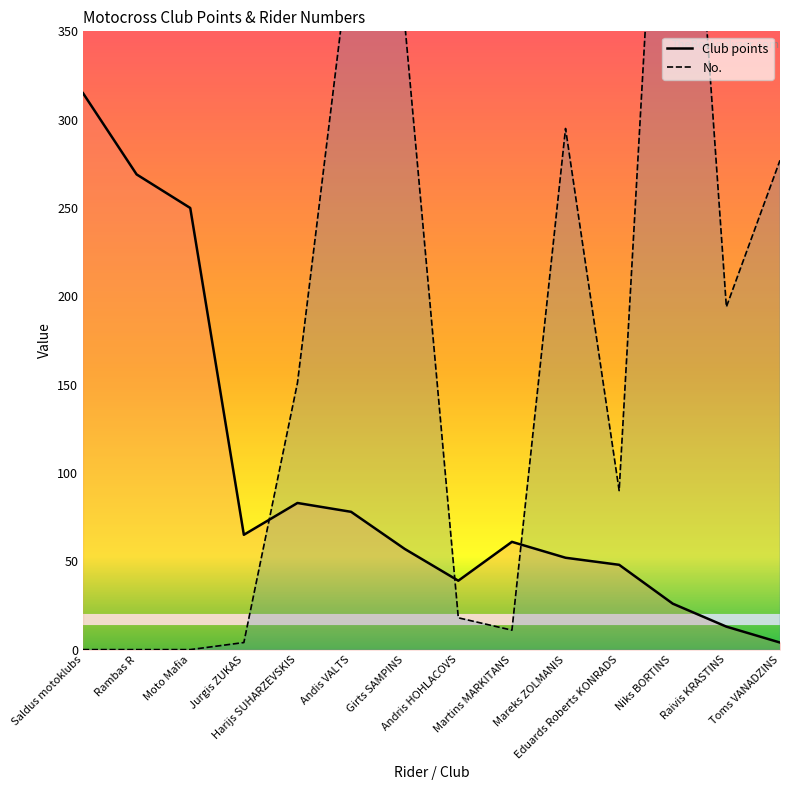

Reading left to right, extract all data points from this chart.

Club points: Saldus motoklubs=315	Rambas R=269	Moto Mafia=250	Jurgis ZUKAS=65	Harijs SUHARZEVSKIS=83	Andis VALTS=78	Girts SAMPINS=57	Andris HOHLACOVS=39	Martins MARKITANS=61	Mareks ZOLMANIS=52	Eduards Roberts KONRADS=48	Niks BORTINS=26	Raivis KRASTINS=13	Toms VANADZINS=4
No.: Saldus motoklubs=0	Rambas R=0	Moto Mafia=0	Jurgis ZUKAS=4	Harijs SUHARZEVSKIS=151	Andis VALTS=399	Girts SAMPINS=355	Andris HOHLACOVS=18	Martins MARKITANS=11	Mareks ZOLMANIS=295	Eduards Roberts KONRADS=90	Niks BORTINS=626	Raivis KRASTINS=194	Toms VANADZINS=277